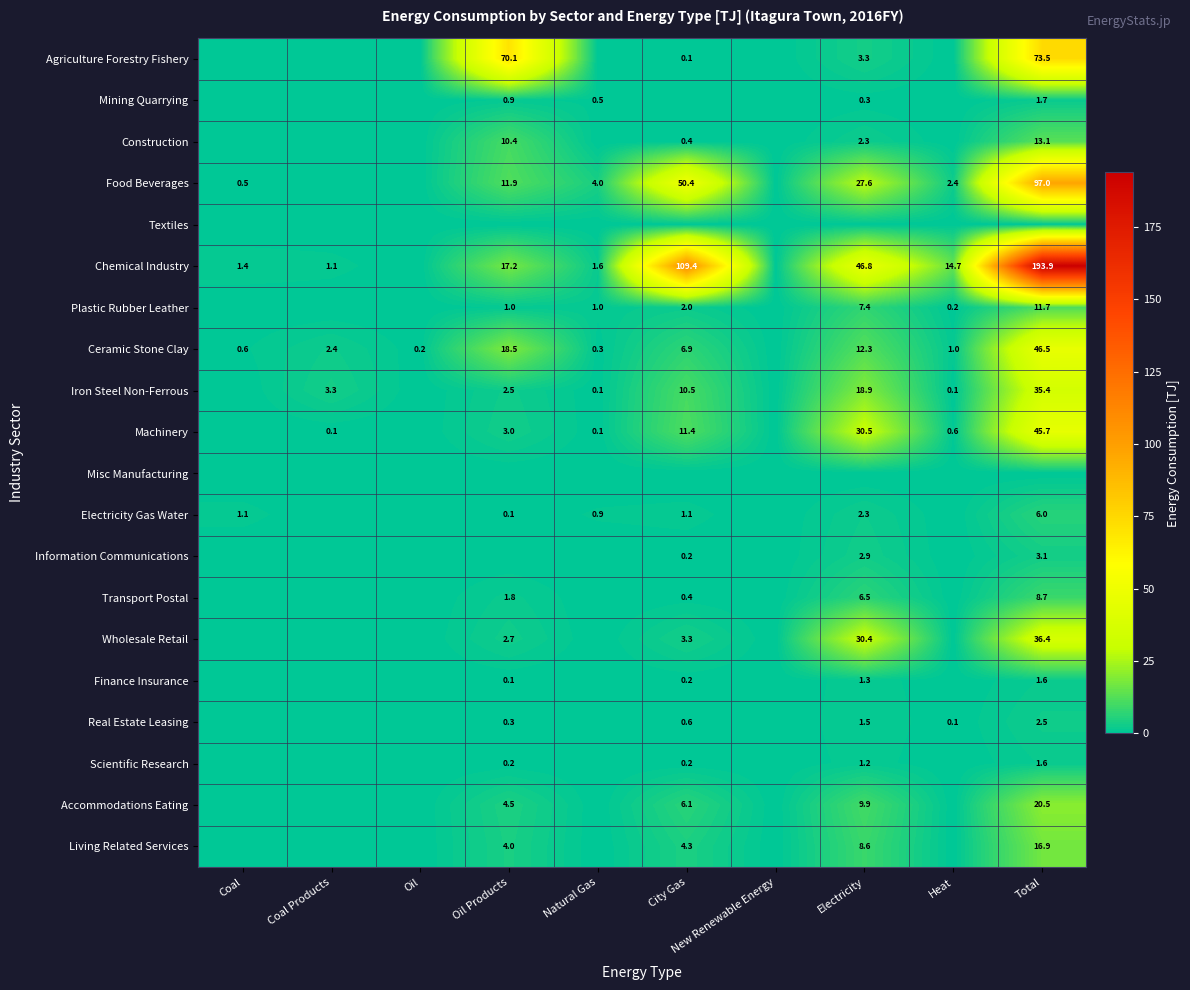

Count the number of categories in the chart.

10